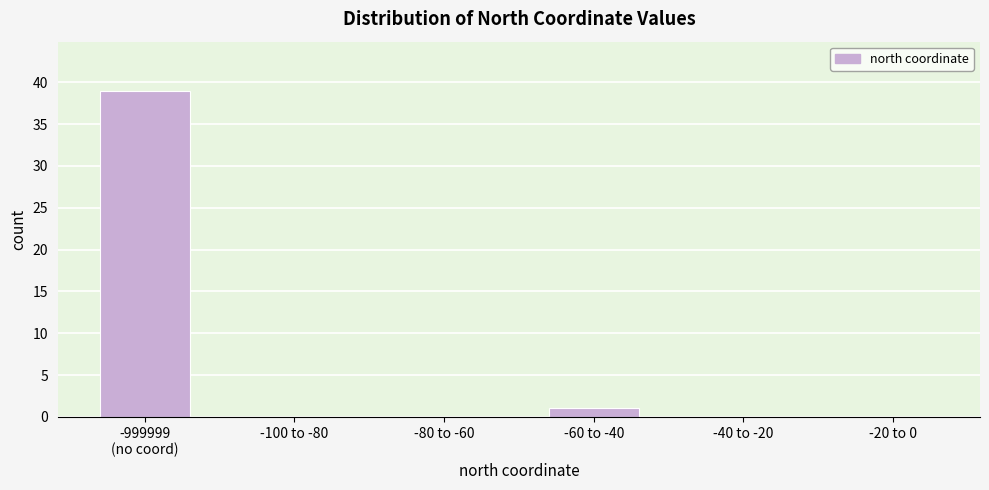

Which has a higher value, -40 to -20 or -60 to -40?

-60 to -40